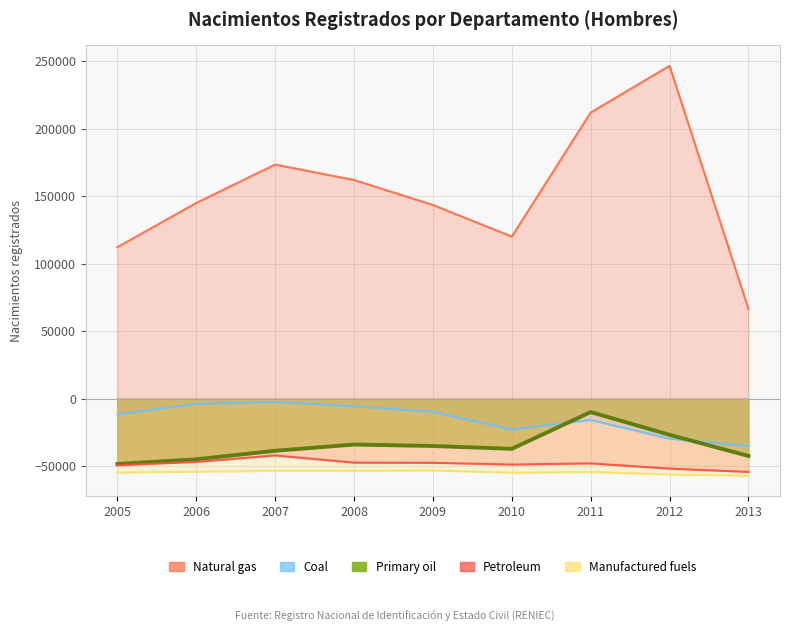

What is the difference between the maximum and second lowest values in the Coal series?

27266.0